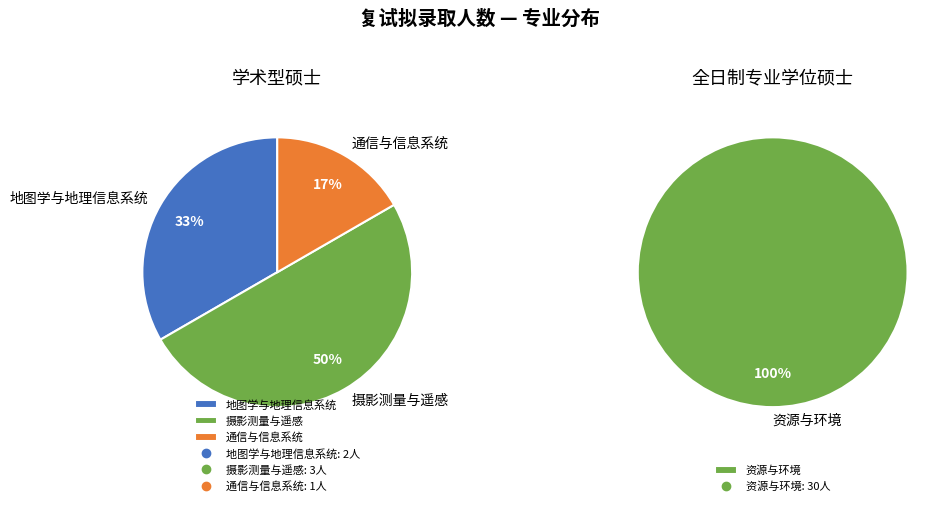

How many slices are in this pie chart?

4